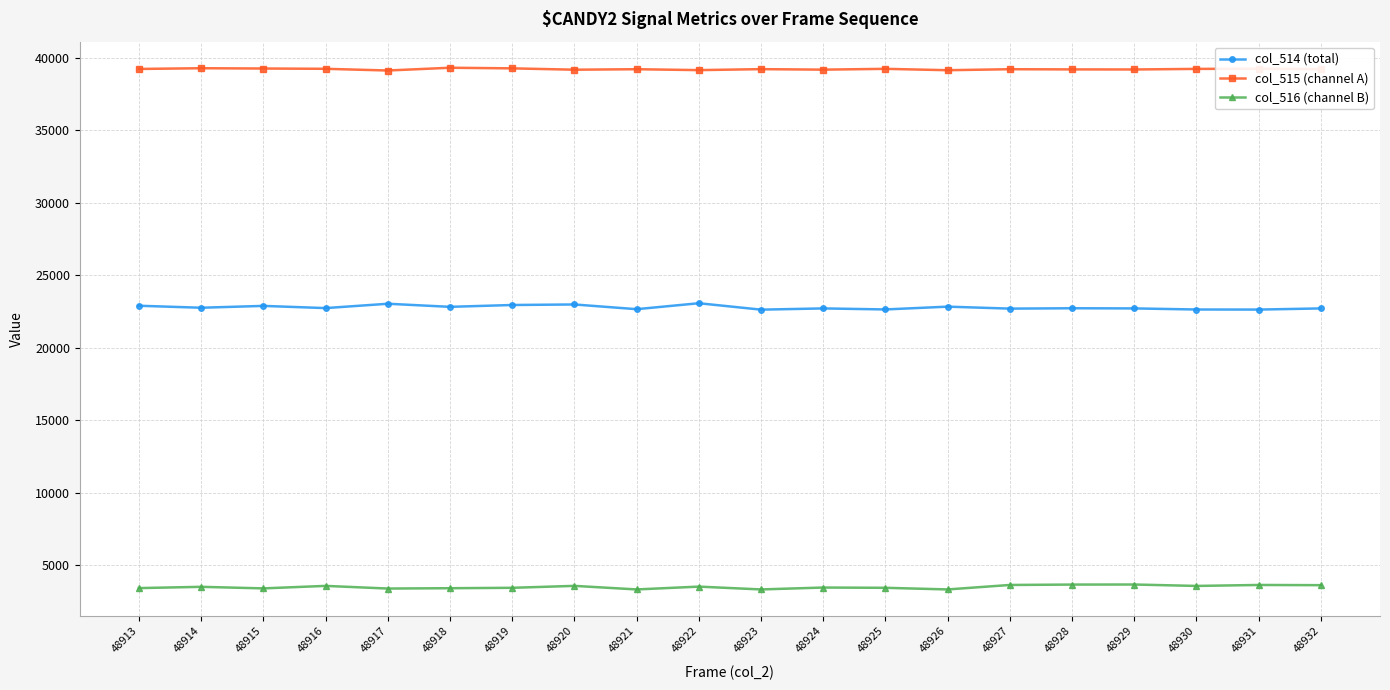

What are all the series names shown in the legend?

col_514 (total), col_515 (channel A), col_516 (channel B)